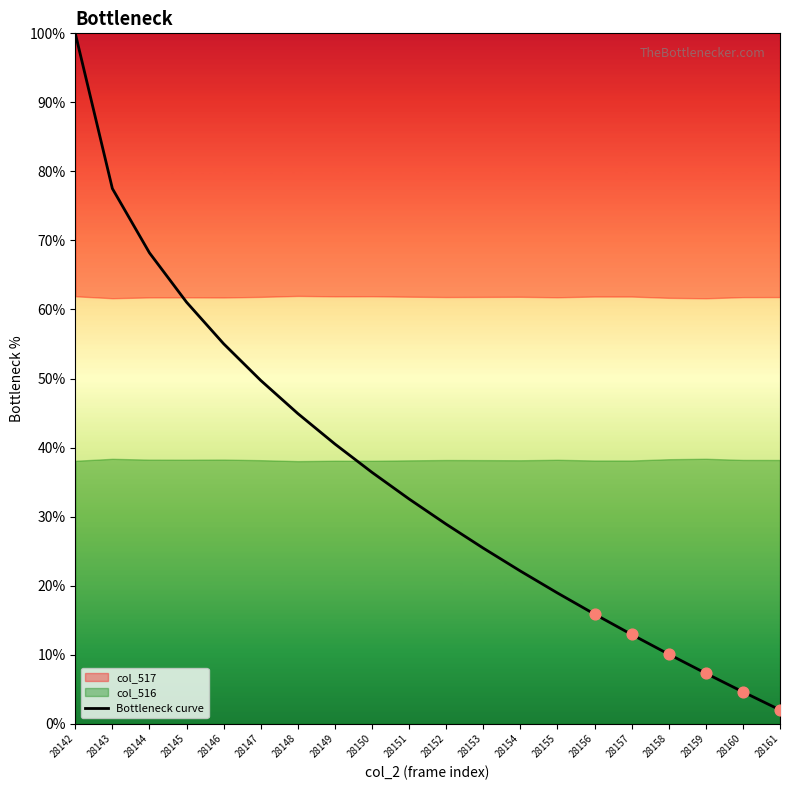

Between 28143 and 28154, which is larger?

28143